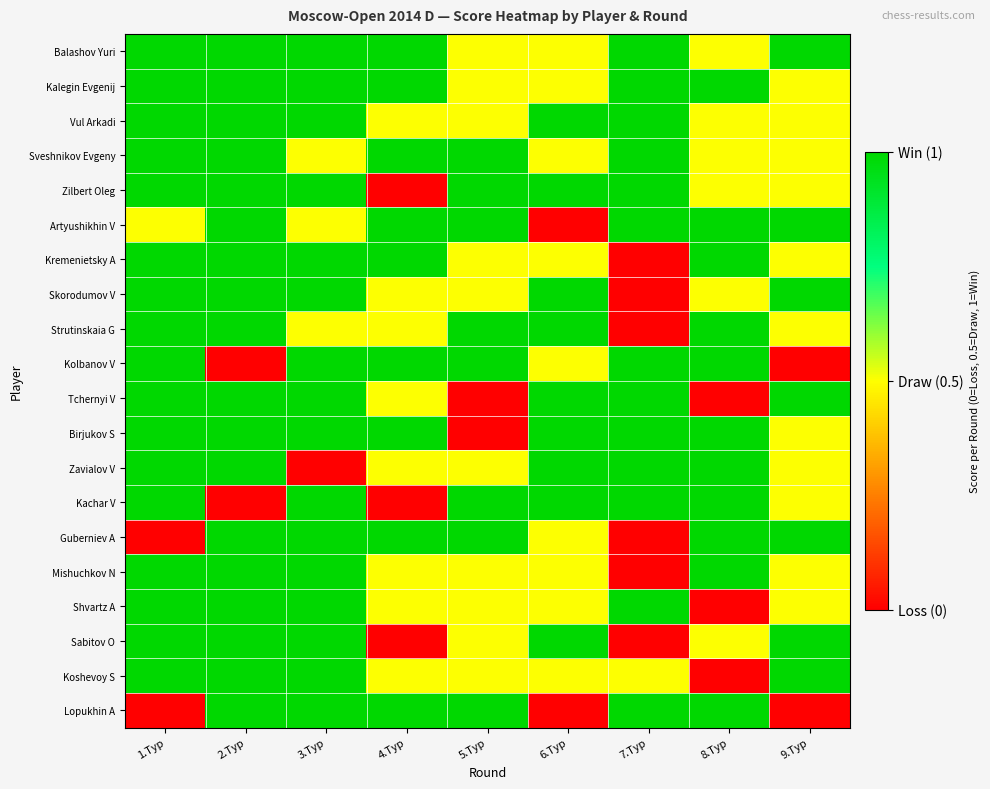

Rank the series at 2.Тур from lowest to highest value.

Kolbanov V, Kachar V, Balashov Yuri, Kalegin Evgenij, Vul Arkadi, Sveshnikov Evgeny, Zilbert Oleg, Artyushikhin V, Kremenietsky A, Skorodumov V, Strutinskaia G, Tchernyi V, Birjukov S, Zavialov V, Guberniev A, Mishuchkov N, Shvartz A, Sabitov O, Koshevoy S, Lopukhin A